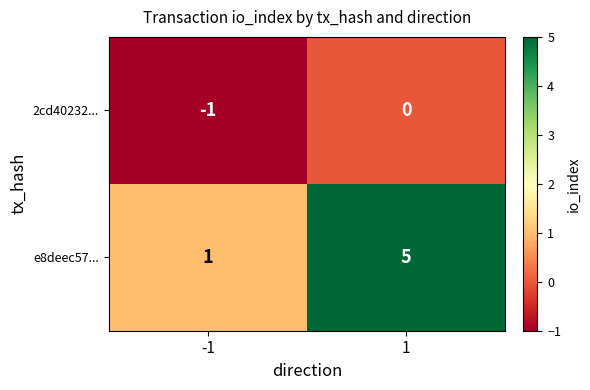

What is the approximate value of e8deec57... at 1?

5